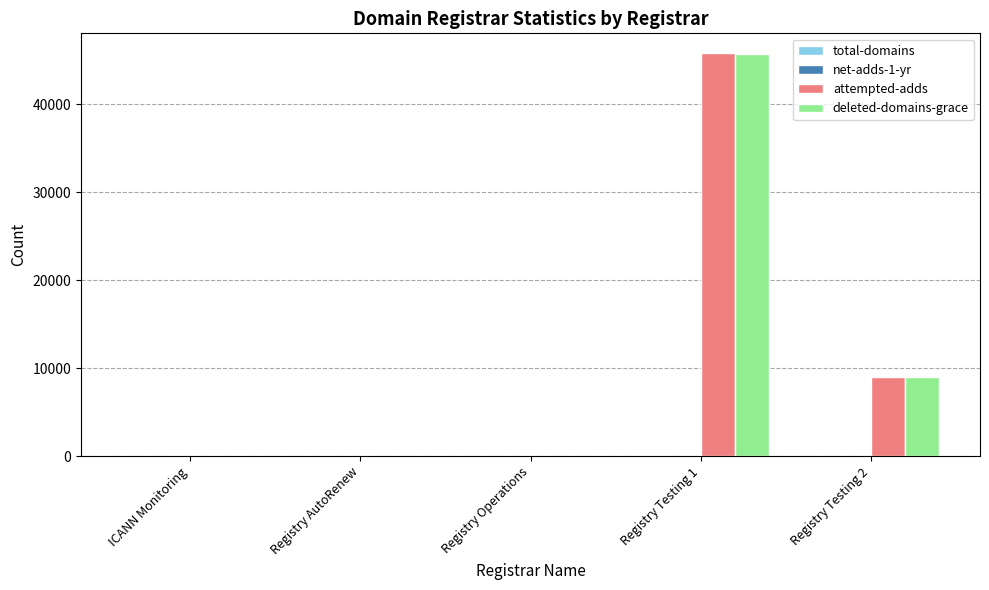

Which label corresponds to the largest value in the chart?

Registry Testing 1